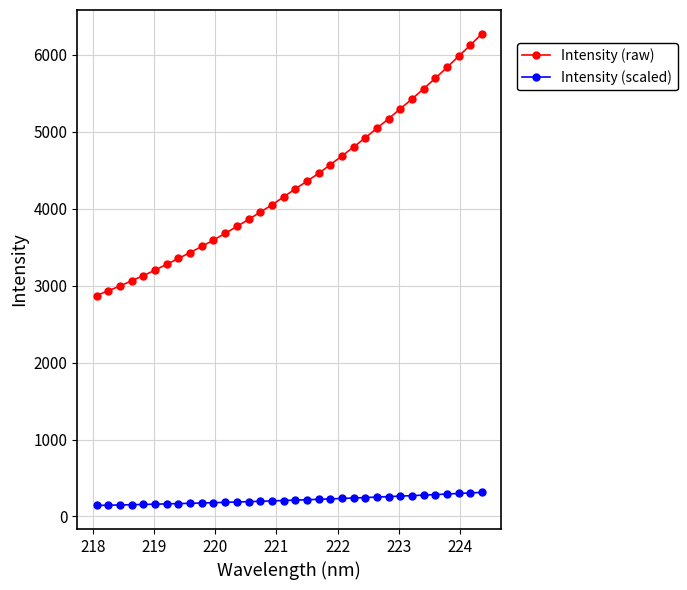

List the series in order of their overall mean, lowest first.

Intensity (scaled), Intensity (raw)